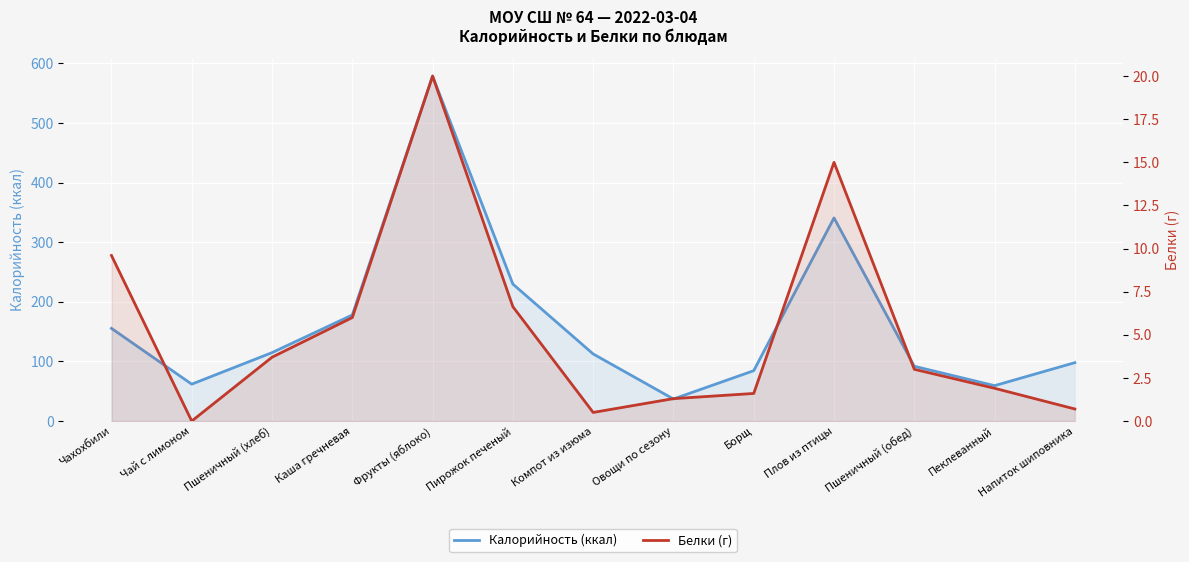

What is the value of the Белки (г) point at the 1st from the left?

9.6